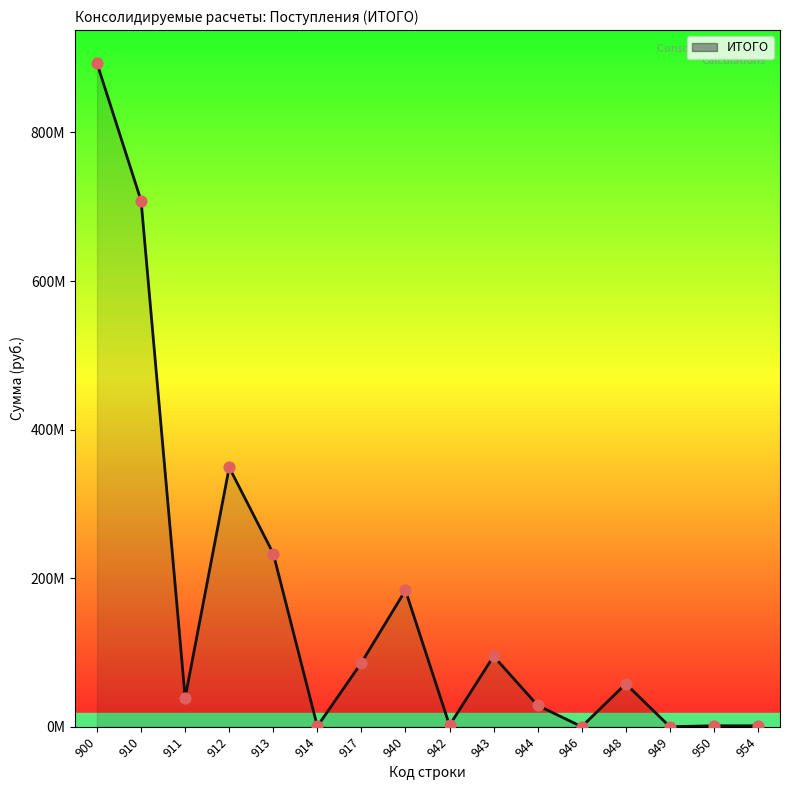

Which has a higher value, 944 or 910?

910